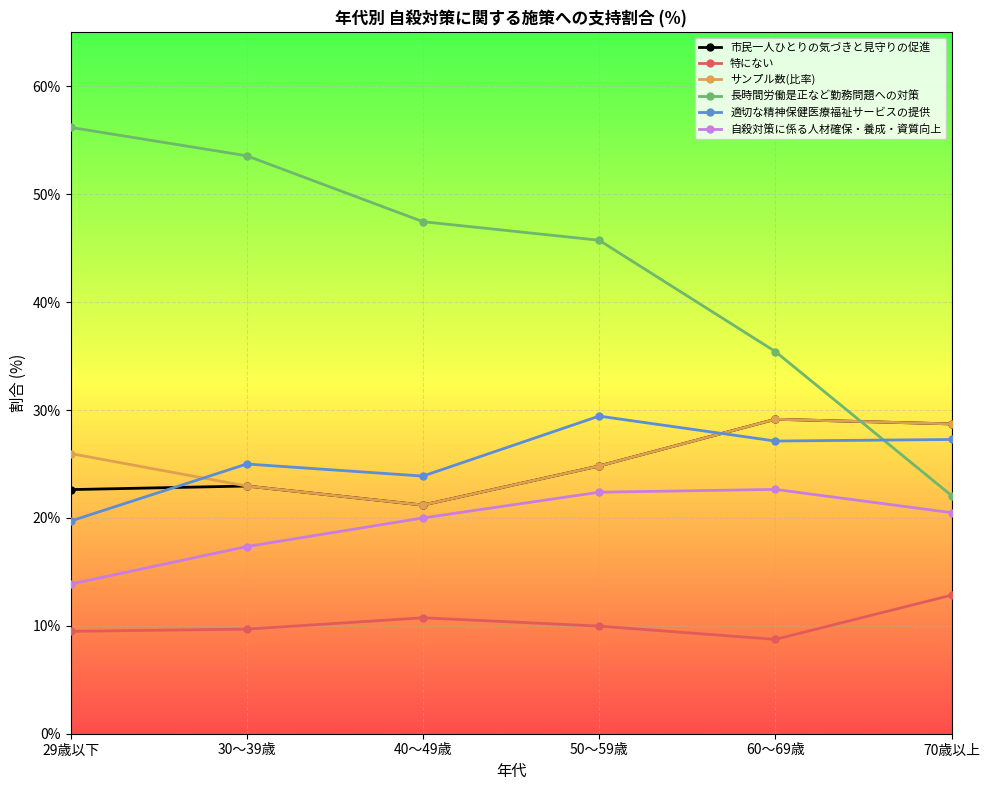

True or false: 市民一人ひとりの気づきと見守りの促進 has a value of 14.6 at 40～49歳.

False